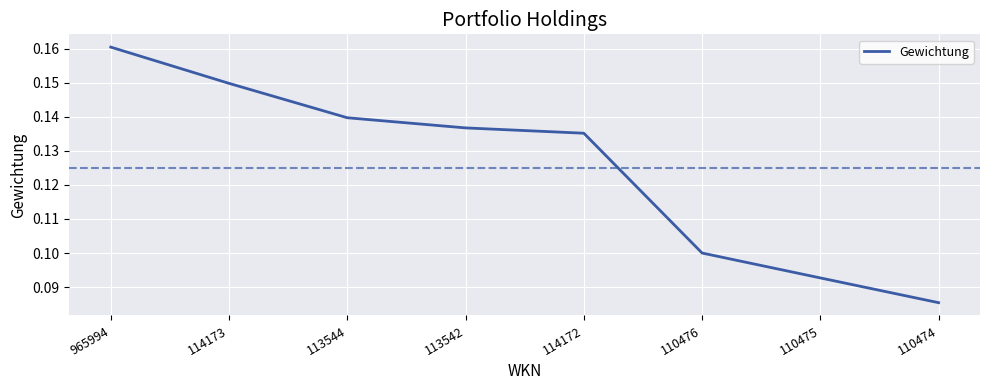

Rank the categories by value from lowest to highest.

110474, 110475, 110476, 114172, 113542, 113544, 114173, 965994